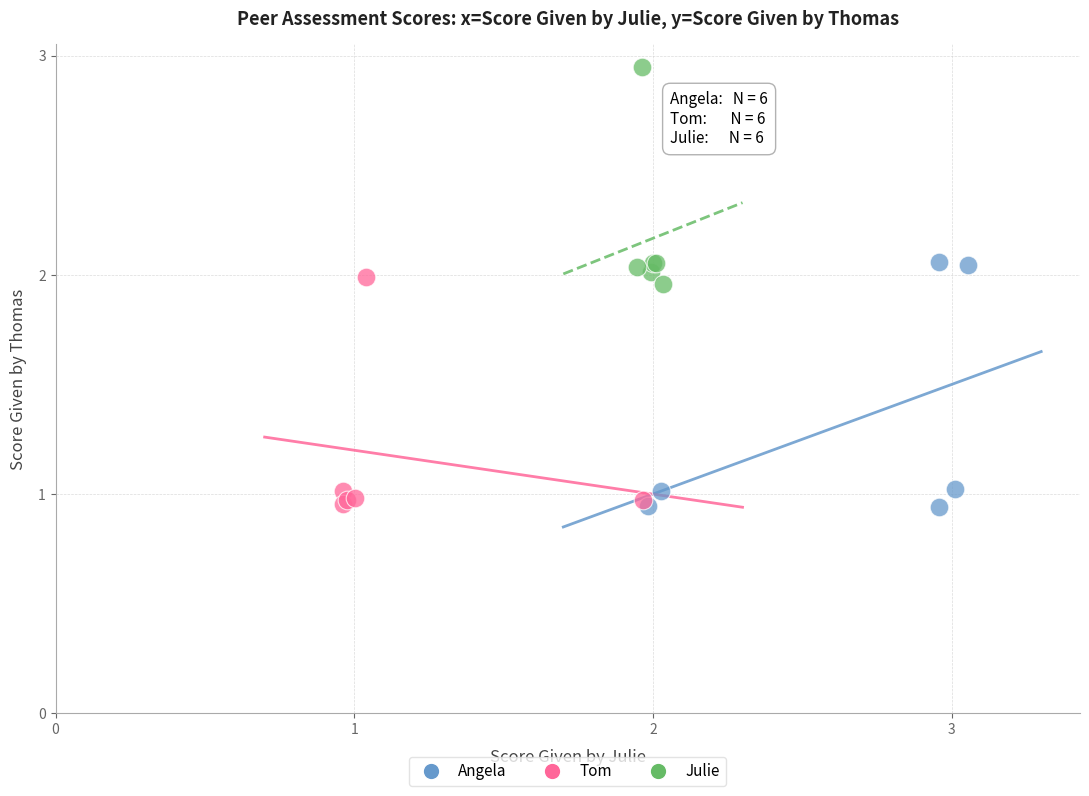

Which series reaches the maximum Y coordinate?

Julie